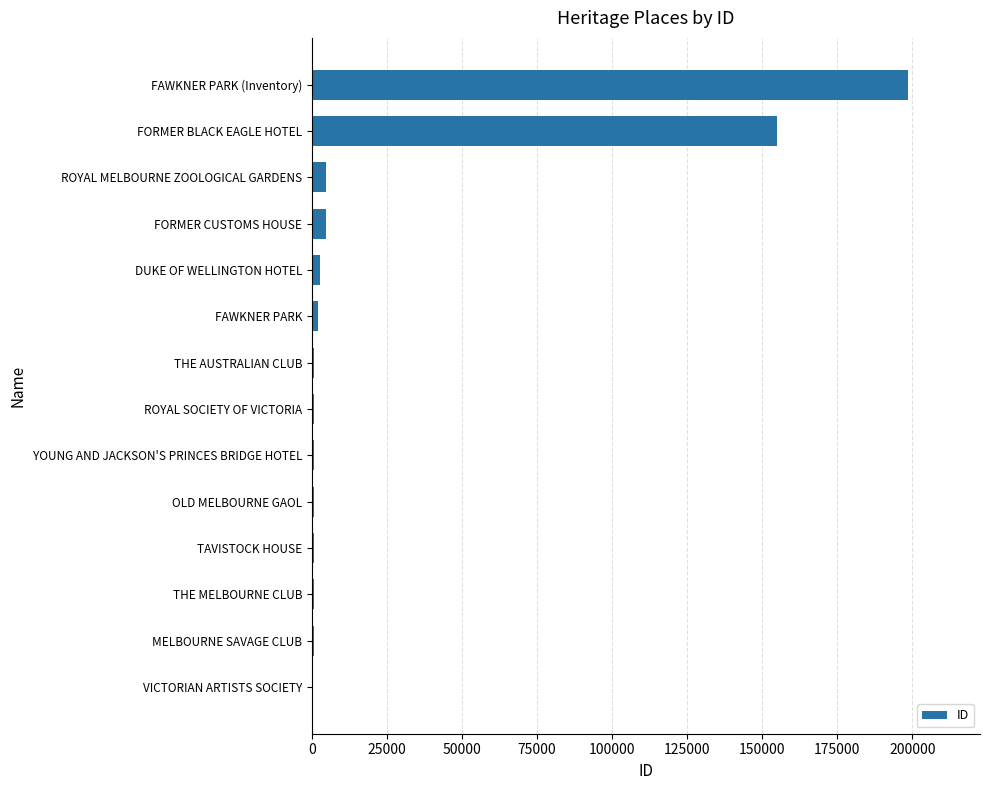

Between FAWKNER PARK (Inventory) and ROYAL SOCIETY OF VICTORIA, which is larger?

FAWKNER PARK (Inventory)